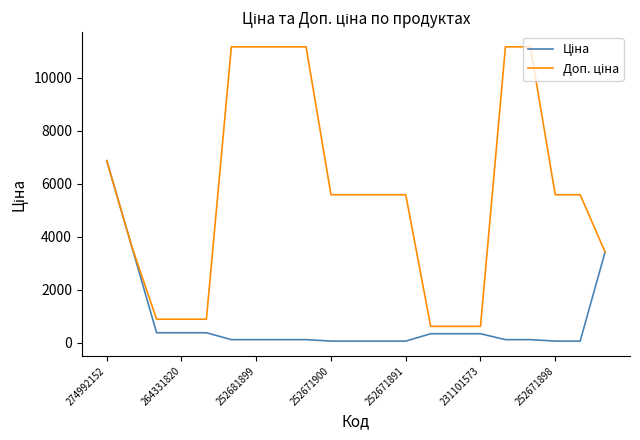

What is the maximum value shown in the chart?

11169.0